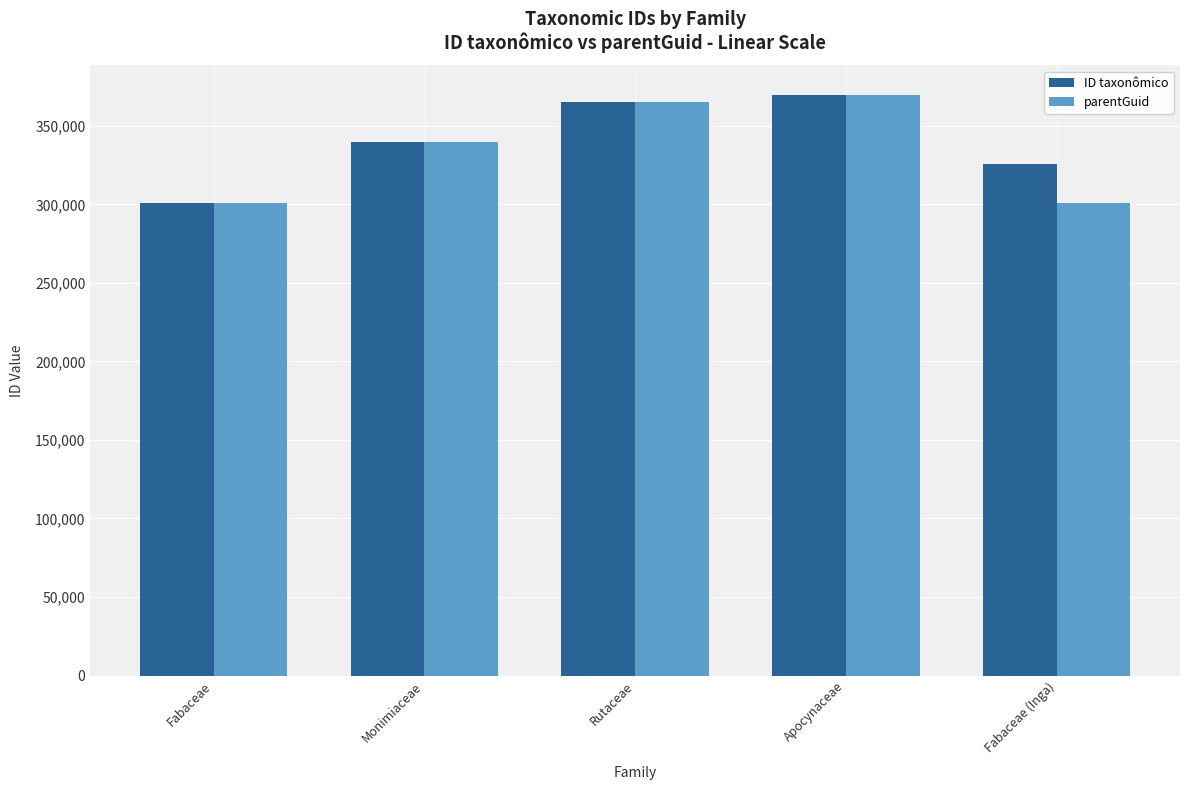

What is the spread (max minus min) of values at Fabaceae (Inga)?

24931